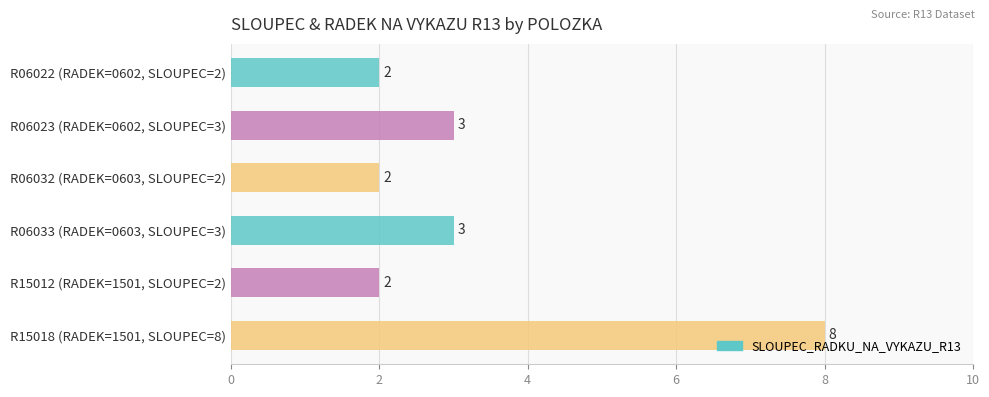

What is the approximate value at R06023 (RADEK=0602, SLOUPEC=3)?

3